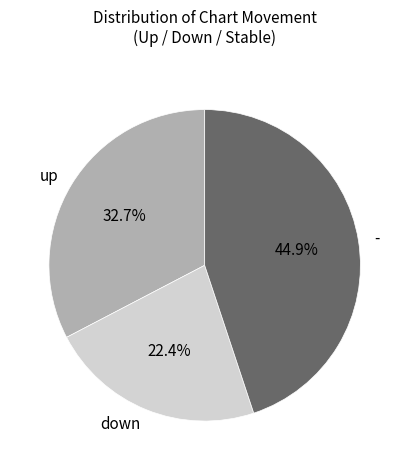

What percentage is the - slice, to the nearest percent?

45%